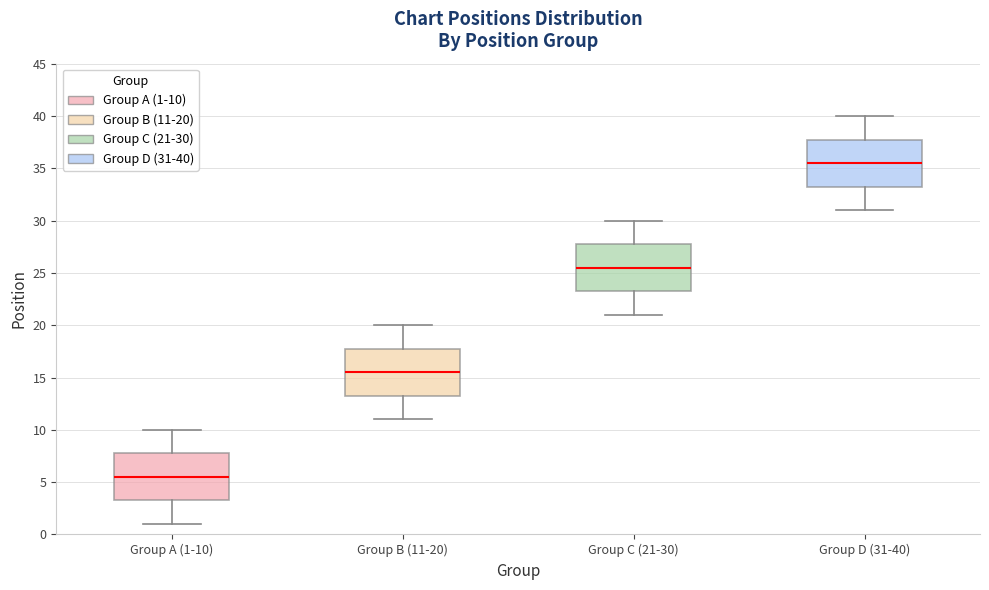

Reading left to right, transcribe this box plot: for each box, give where its median line is, the range the box spans, and where its two whiskers end, as read against the y-axis. The values are not printed on the chart, so give them approximately, as read against the axis.

Group A (1-10): median 5.5, box 3.5 to 8.0, whiskers 1.0 to 10.0
Group B (11-20): median 15.5, box 13.5 to 18.0, whiskers 11.0 to 20.0
Group C (21-30): median 25.5, box 23.5 to 28.0, whiskers 21.0 to 30.0
Group D (31-40): median 35.5, box 33.5 to 38.0, whiskers 31.0 to 40.0